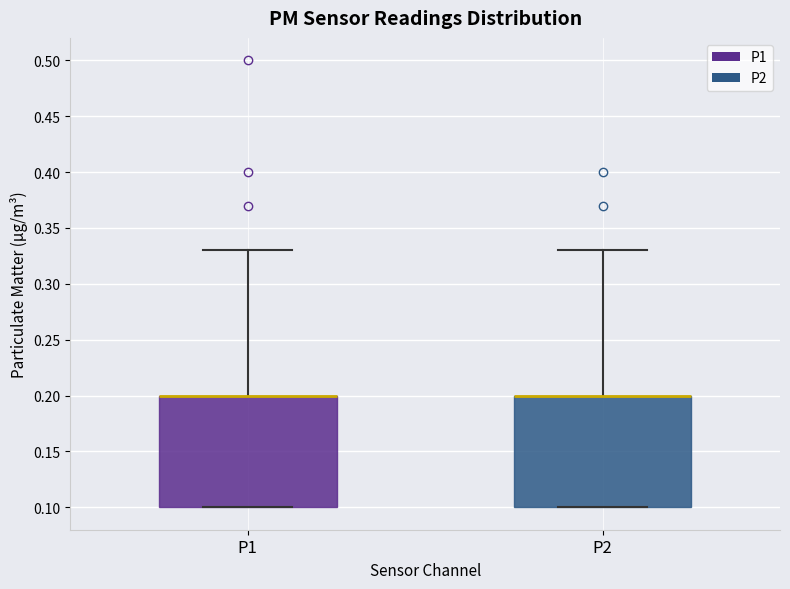

Where is the upper edge of the box for P1 on the y-axis? The values are not printed on the chart, so give them approximately, as read against the axis.

0.20